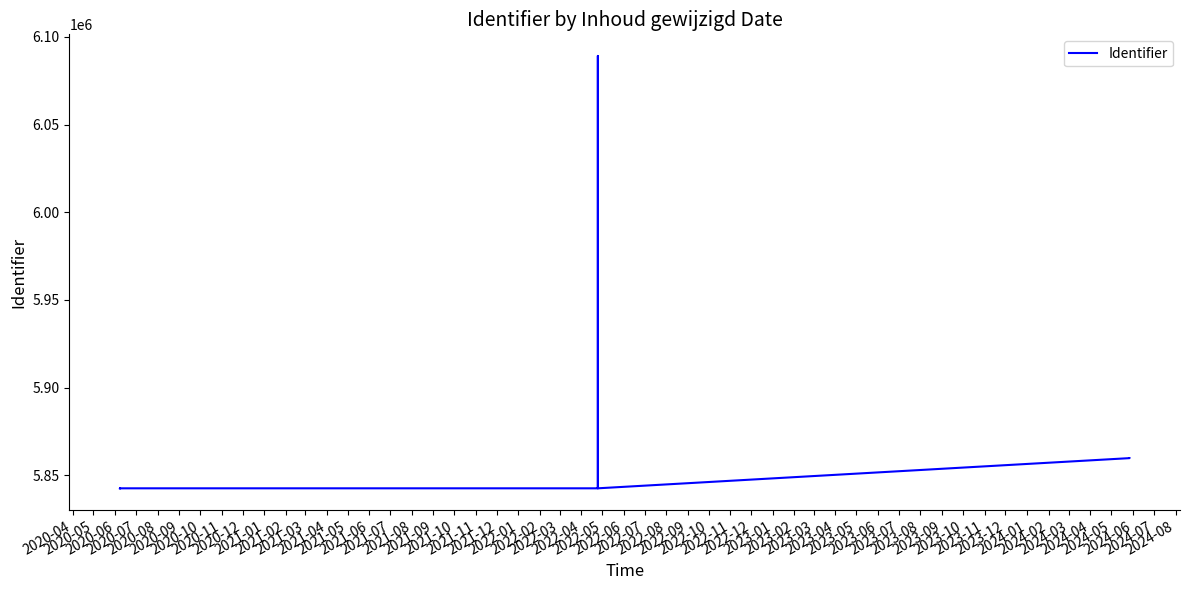

What is the difference between the maximum and minimum values?

246664